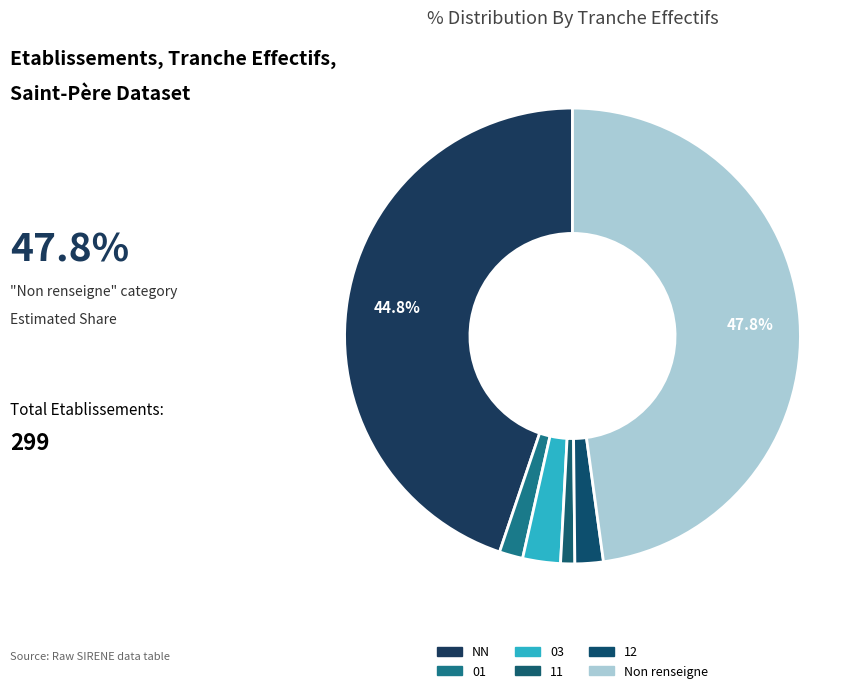

To the nearest percent, what is the difference between the largest and smallest slice percentages?

47%